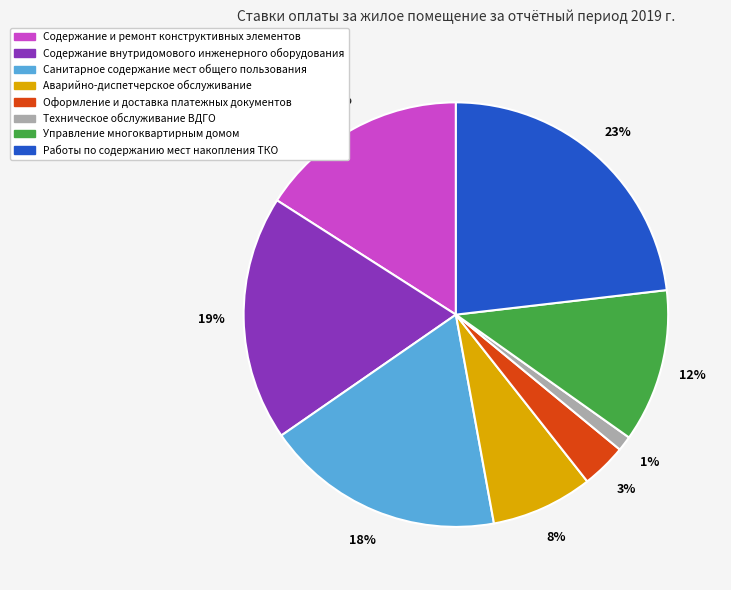

Which slice is the largest?

Работы по содержанию мест накопления ТКО